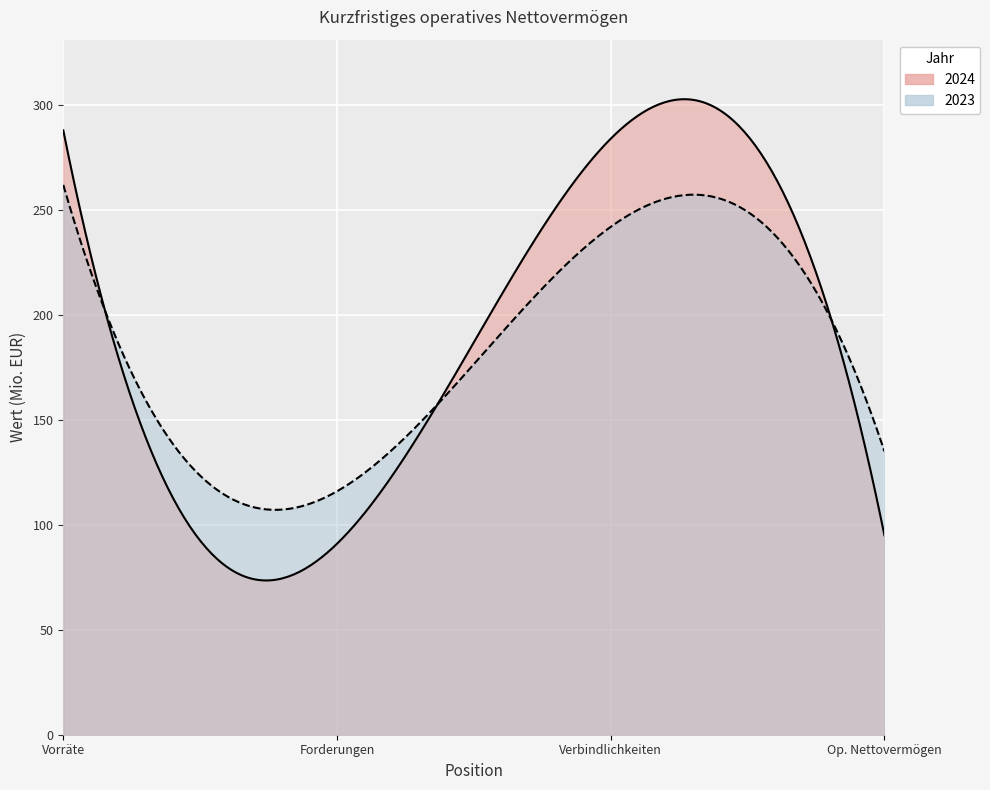

Reading right to left, what are all the values shown in this chart?

2024: Kurzfristiges operatives Nettovermögen=95	Verbindlichkeiten aus Lieferungen=284	Forderungen aus Lieferungen=91	Vorräte=288
2023: Kurzfristiges operatives Nettovermögen=135	Verbindlichkeiten aus Lieferungen=242	Forderungen aus Lieferungen=116	Vorräte=262